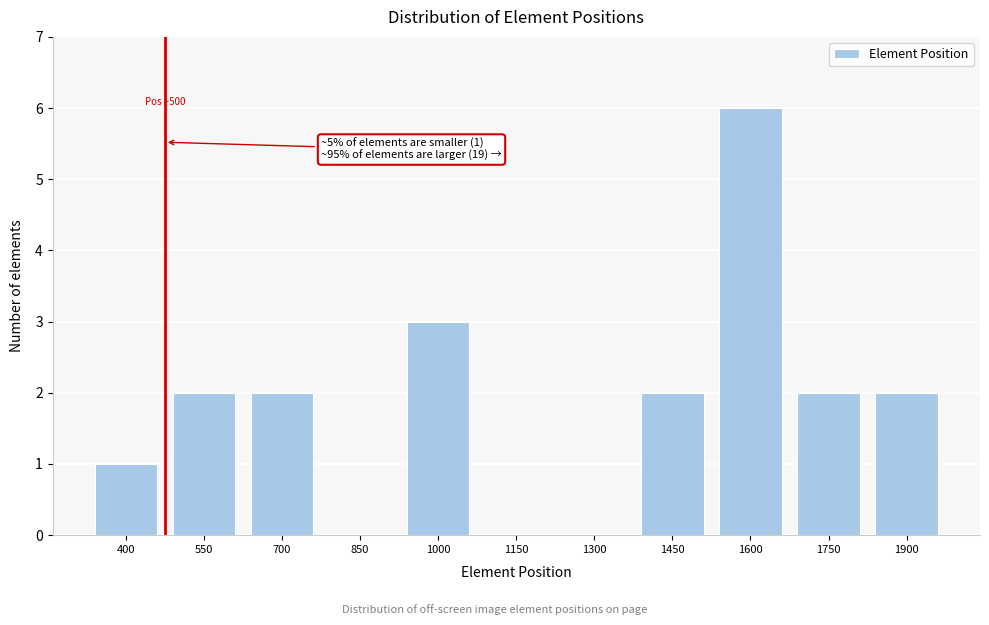

Reading right to left, transcribe all the data shown in this chart.

1900=2	1750=2	1600=6	1450=2	1300=0	1150=0	1000=3	850=0	700=2	550=2	400=1